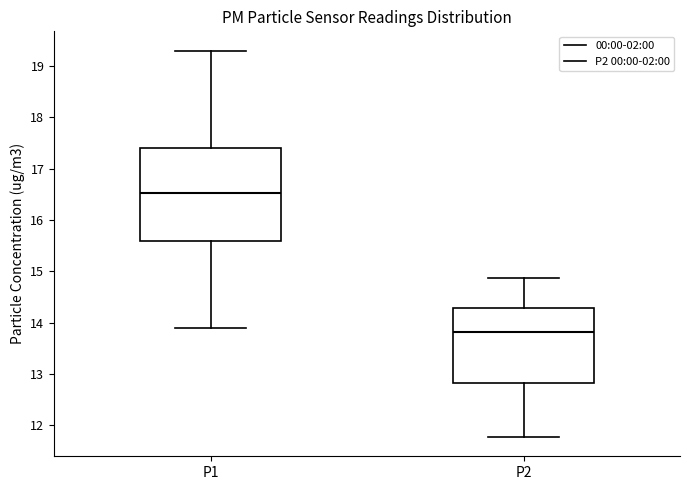

Which box's median line is the lowest?

P2